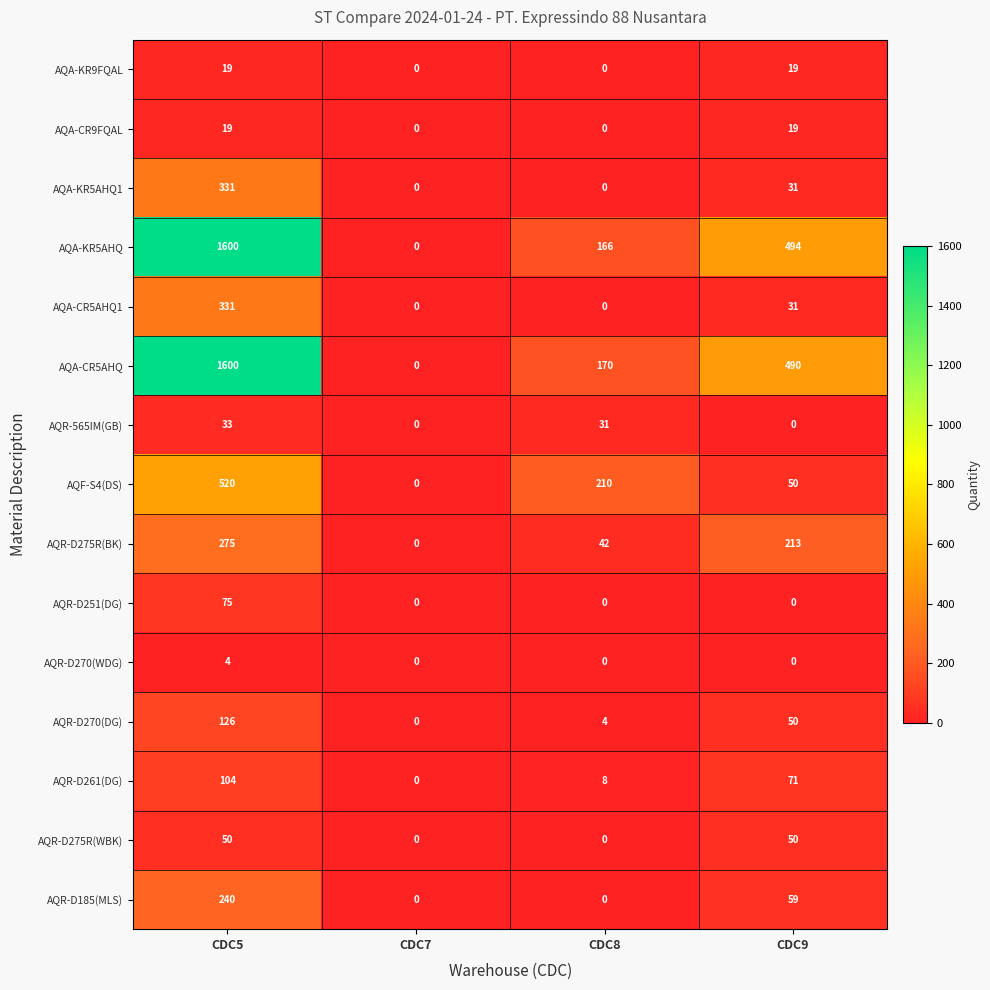

Which label corresponds to the largest value in the chart?

CDC5